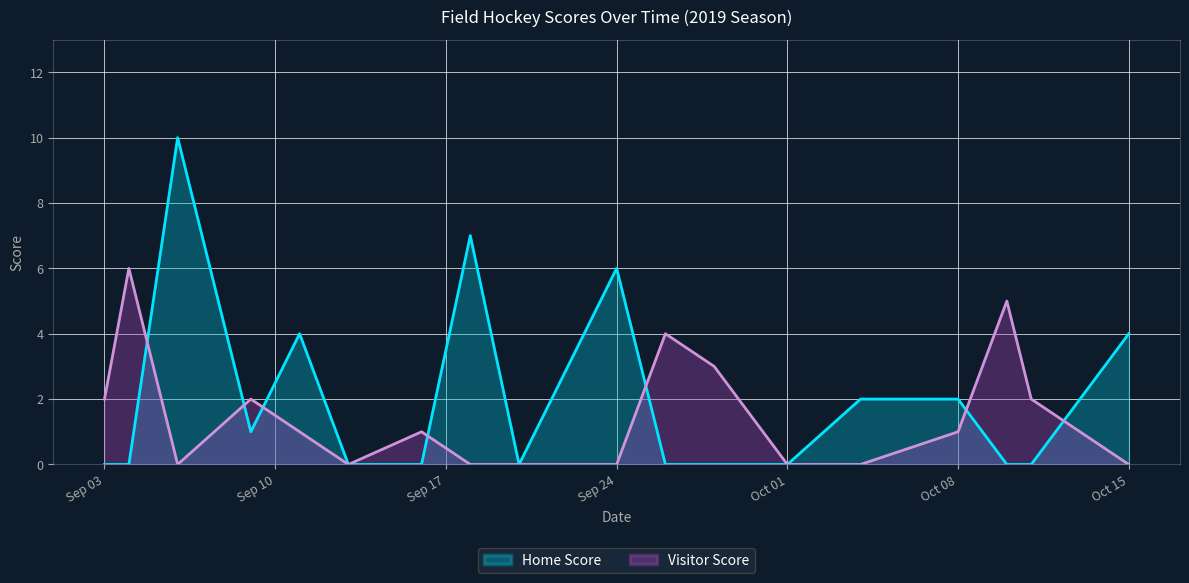

How many times do Home Score and Visitor Score cross each other?

7